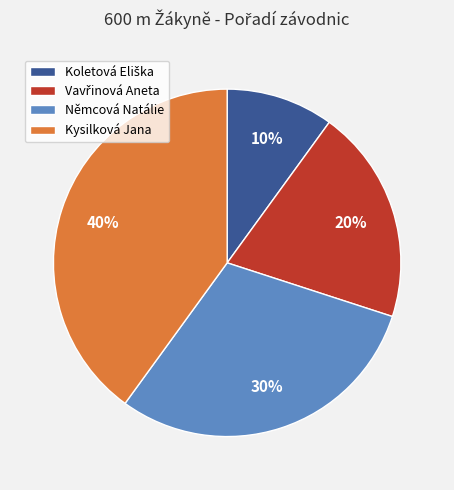

Which slice is the largest?

Kysilková Jana